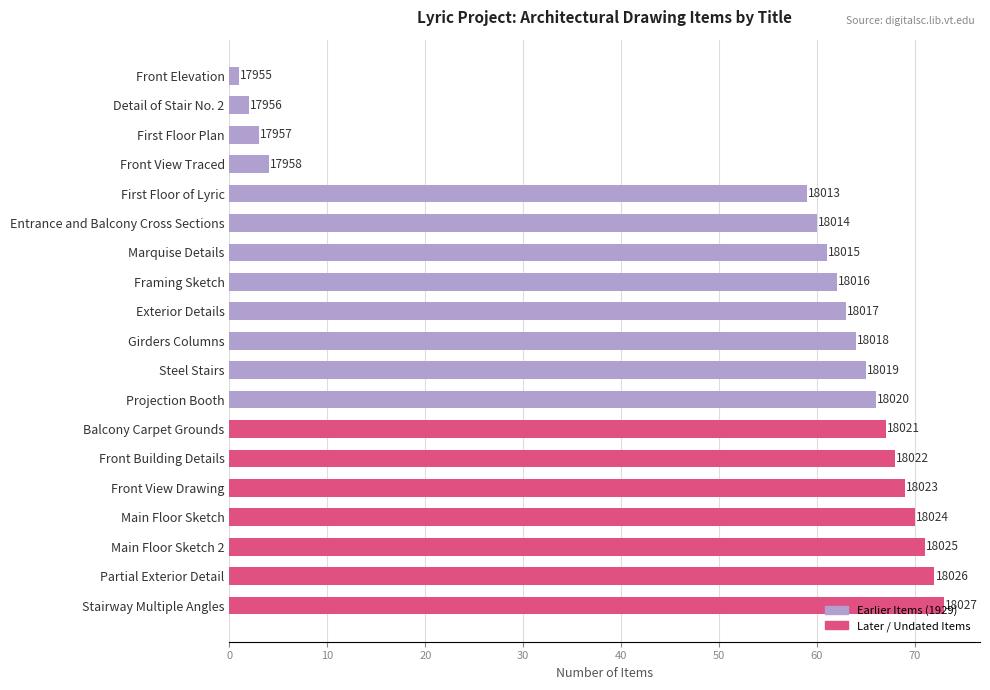

Does the chart contain stacked bars?

No